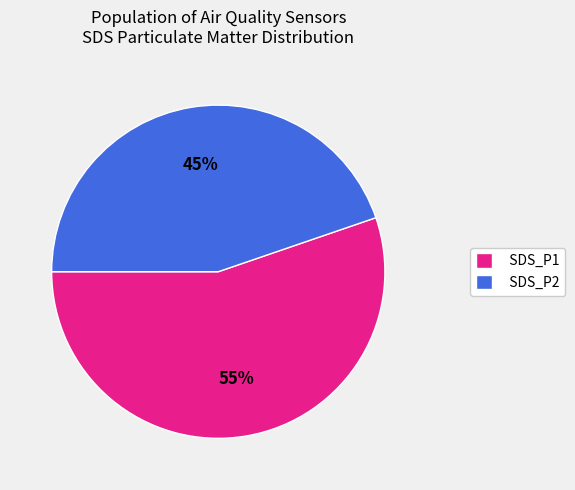

Rank the categories by value from highest to lowest.

SDS_P1, SDS_P2